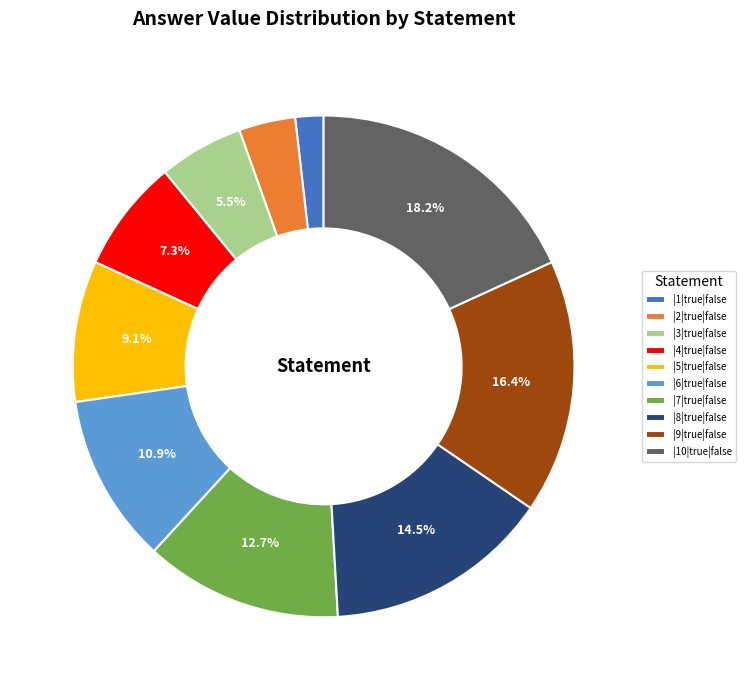

To the nearest percent, what is the difference between the largest and smallest slice percentages?

16%